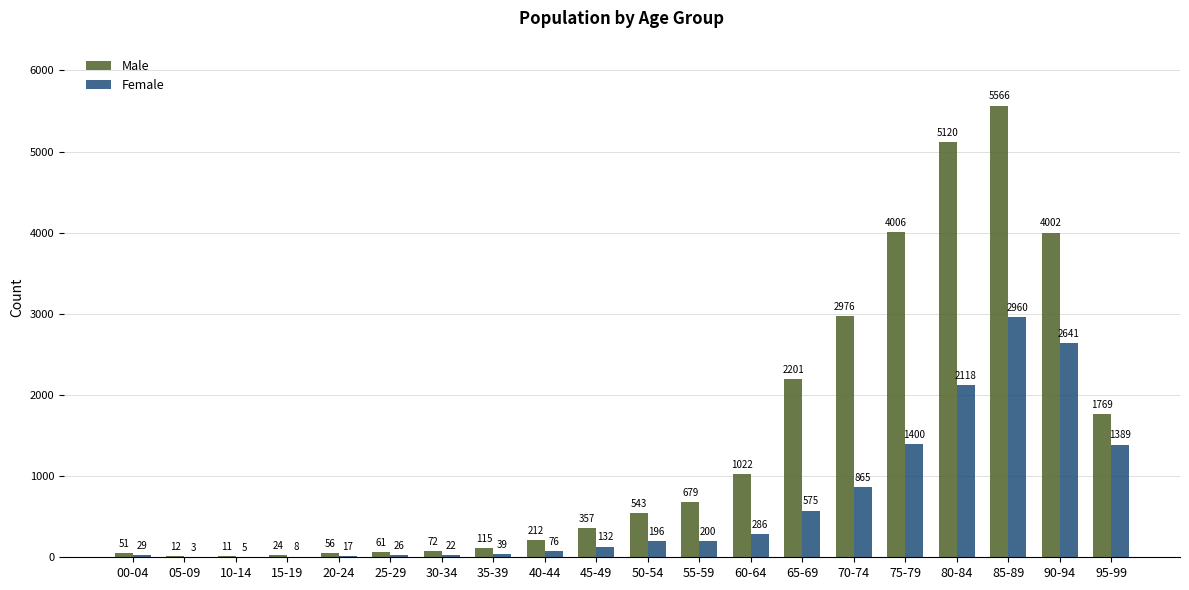

What value does the Male series have at 55-59, to the nearest 10?

680